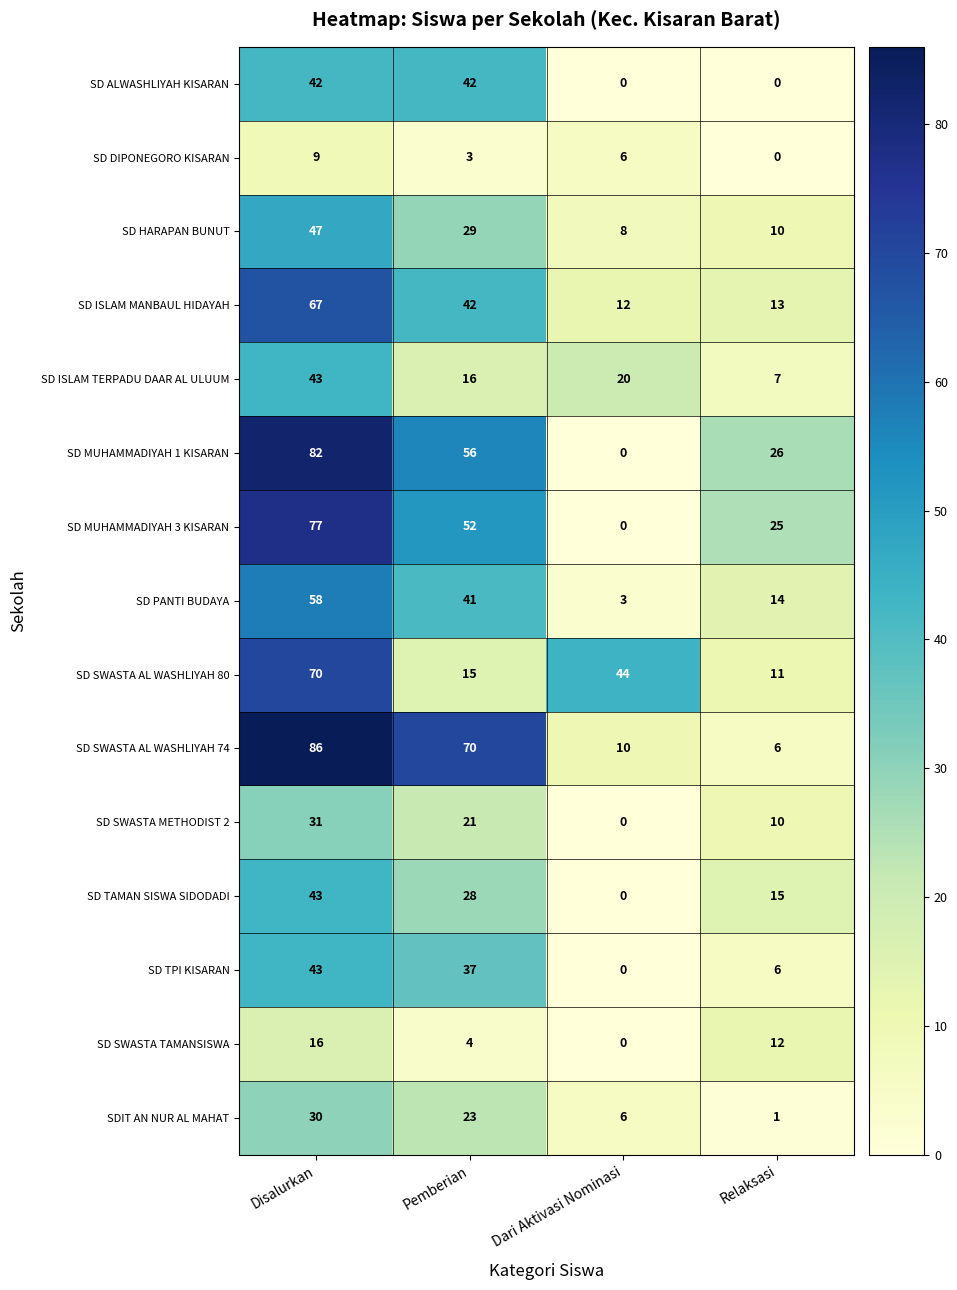

At how many categories does at least one series exceed 66?

2